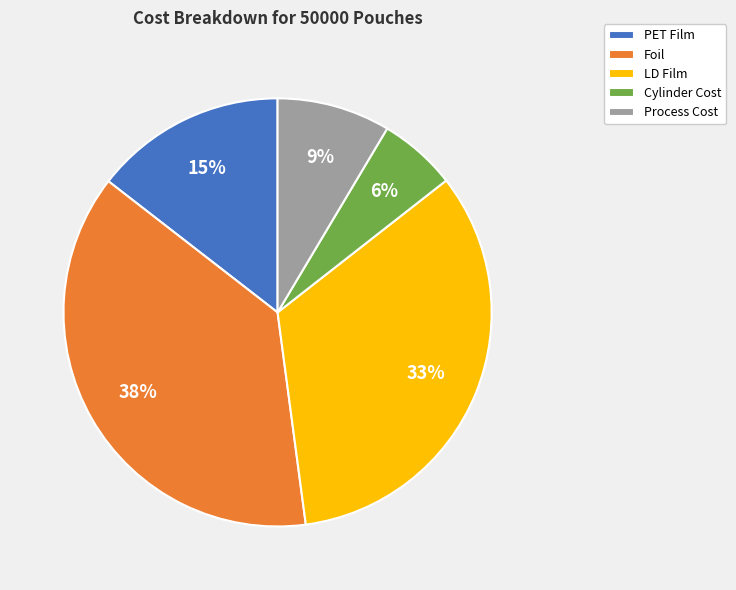

To the nearest percent, what percentage of the pie is LD Film?

33%